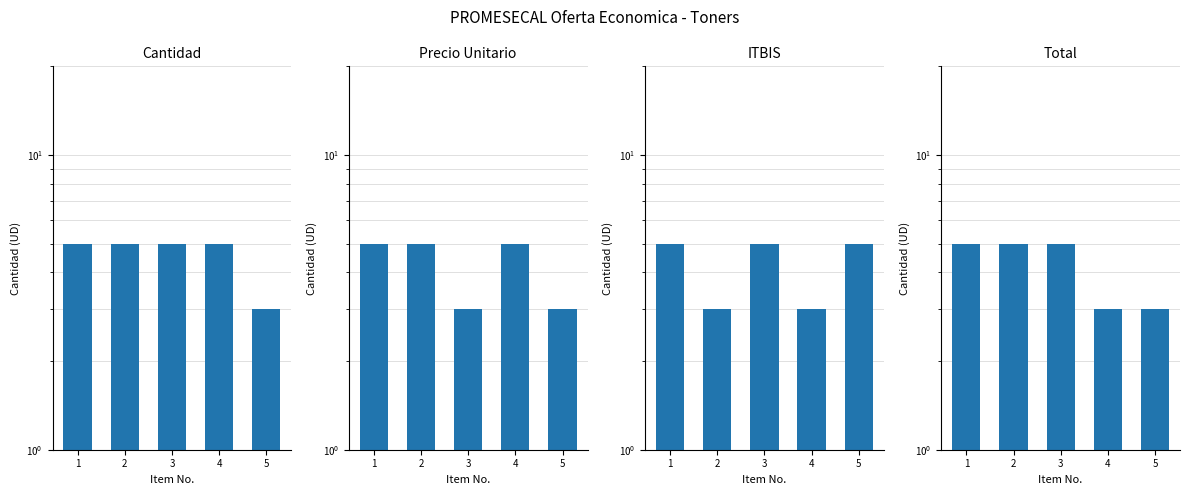

What are all the series names shown in the legend?

Cantidad, Precio Unitario, ITBIS, Total